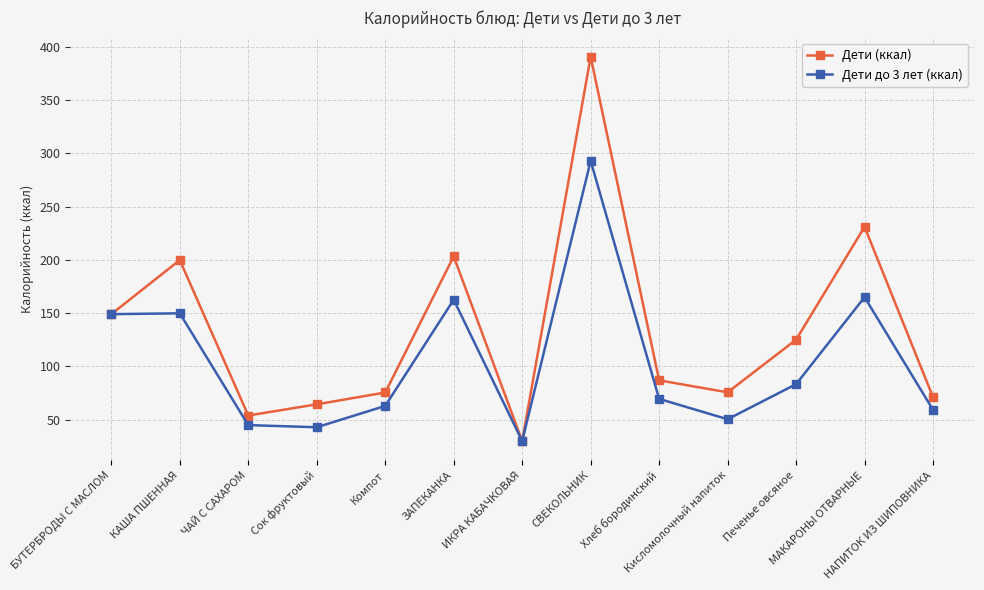

What is the sum of the Дети (ккал) values at КАША ПШЕННАЯ and НАПИТОК ИЗ ШИПОВНИКА?

270.9